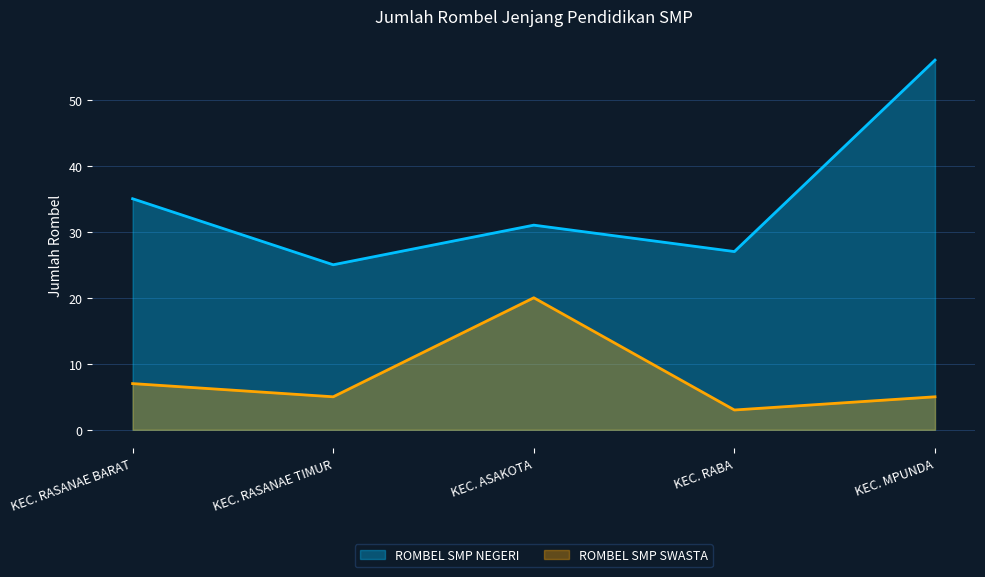

What are all the series names shown in the legend?

ROMBEL SMP NEGERI, ROMBEL SMP SWASTA